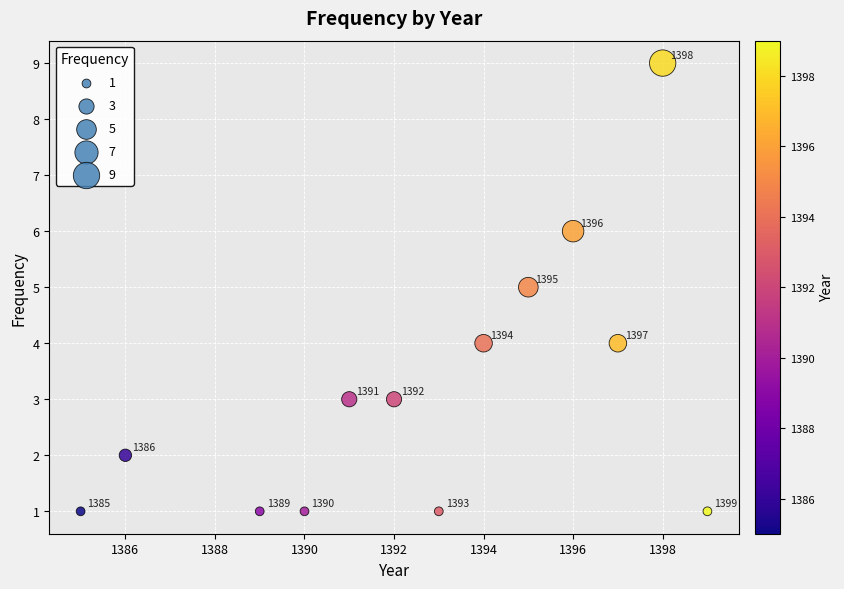

What is the range of Y values (max minus min)?

8